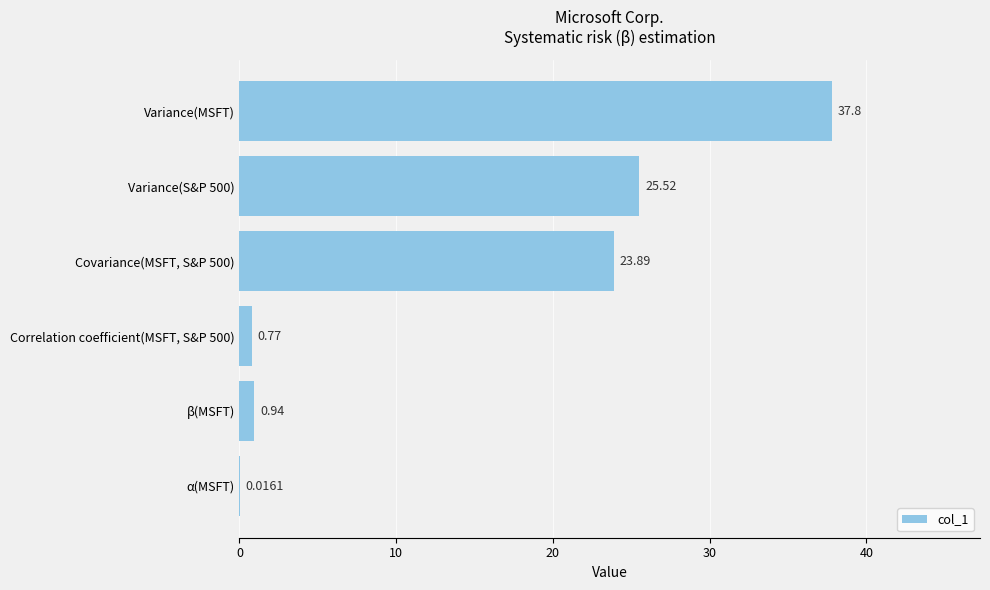

What is the sum of all values?

88.9